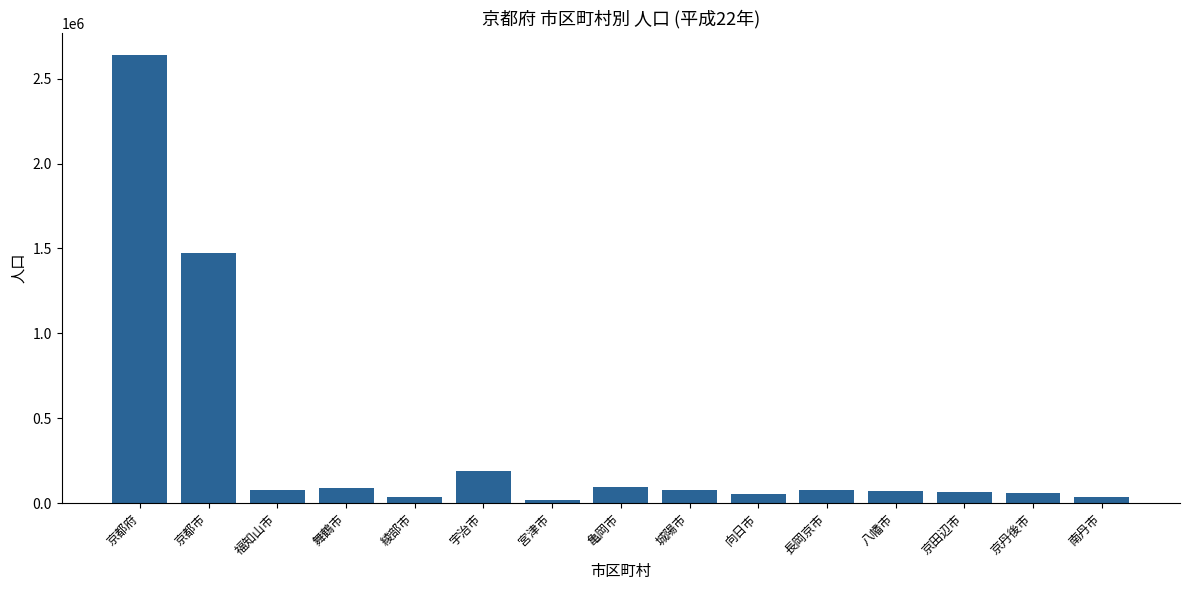

At which label is the value closest to 1328020?

京都市